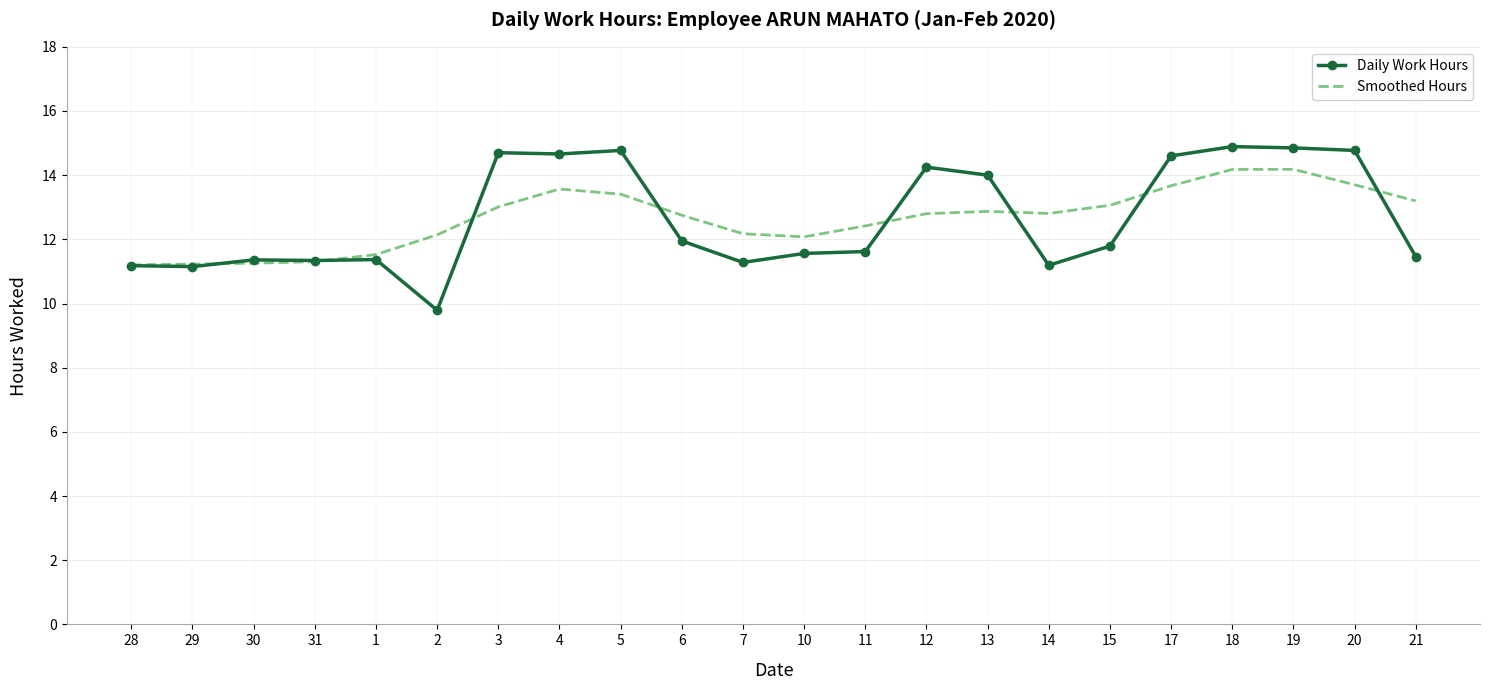

What position from the left is 18?

19